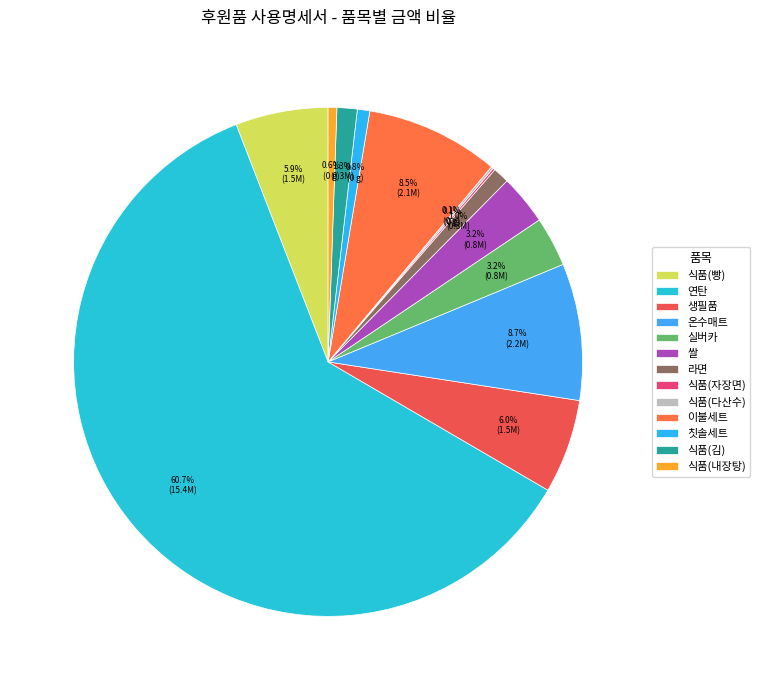

What is the largest slice in the pie chart?

연탄